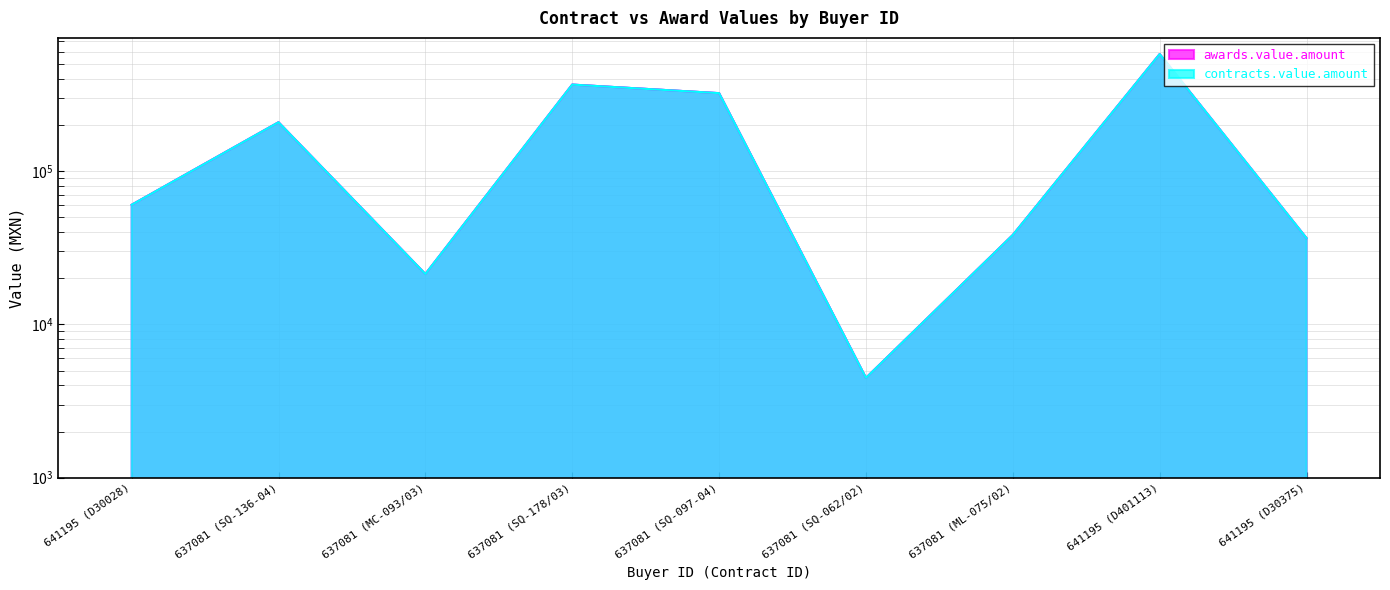

At 641195 (D401113), list the series in order from smallest to largest.

awards.value.amount, contracts.value.amount